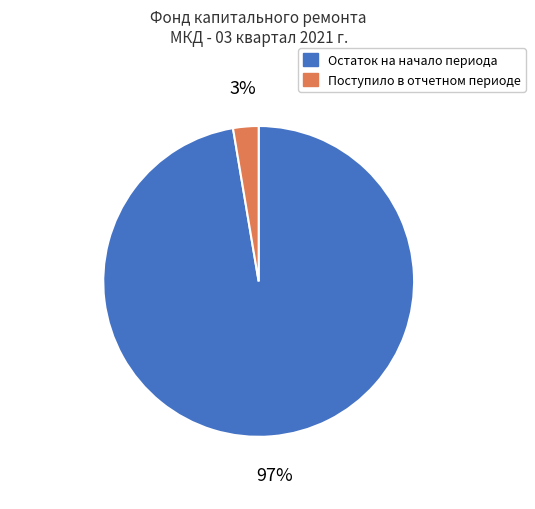

Is there a majority slice in this chart?

Yes